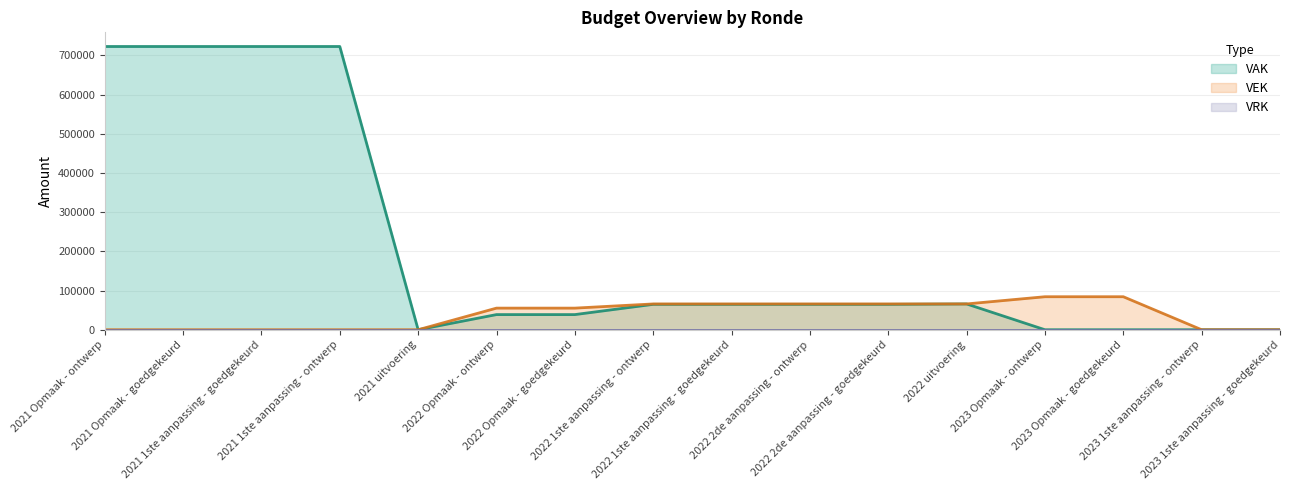

What is the label of the 10th point from the left?

2022 2de aanpassing - ontwerp